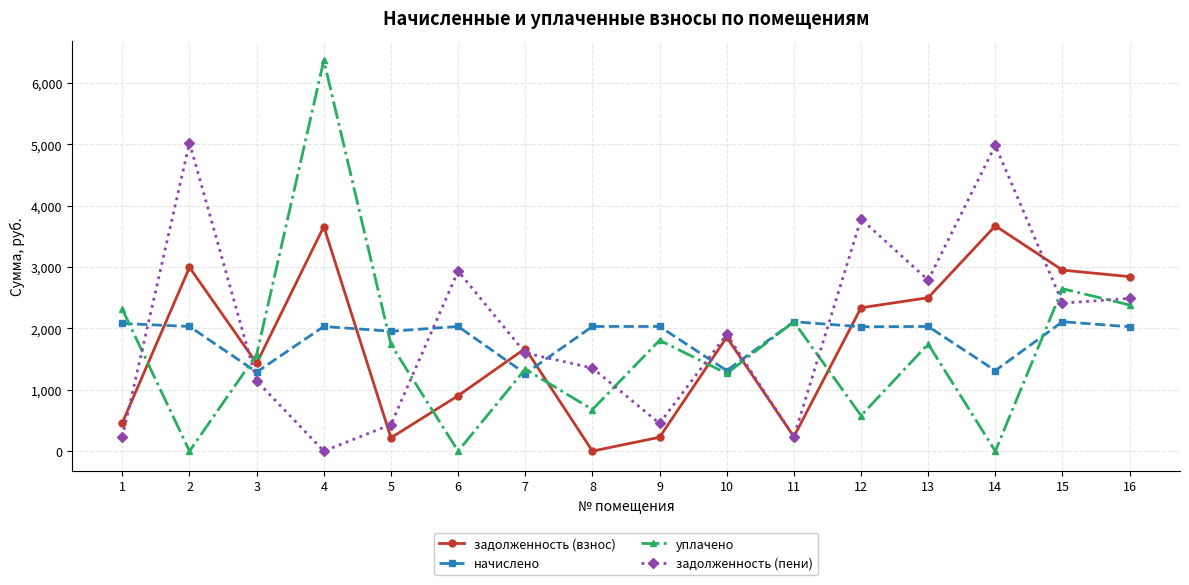

How many data points in задолженность (пени) are less than 1903?

8